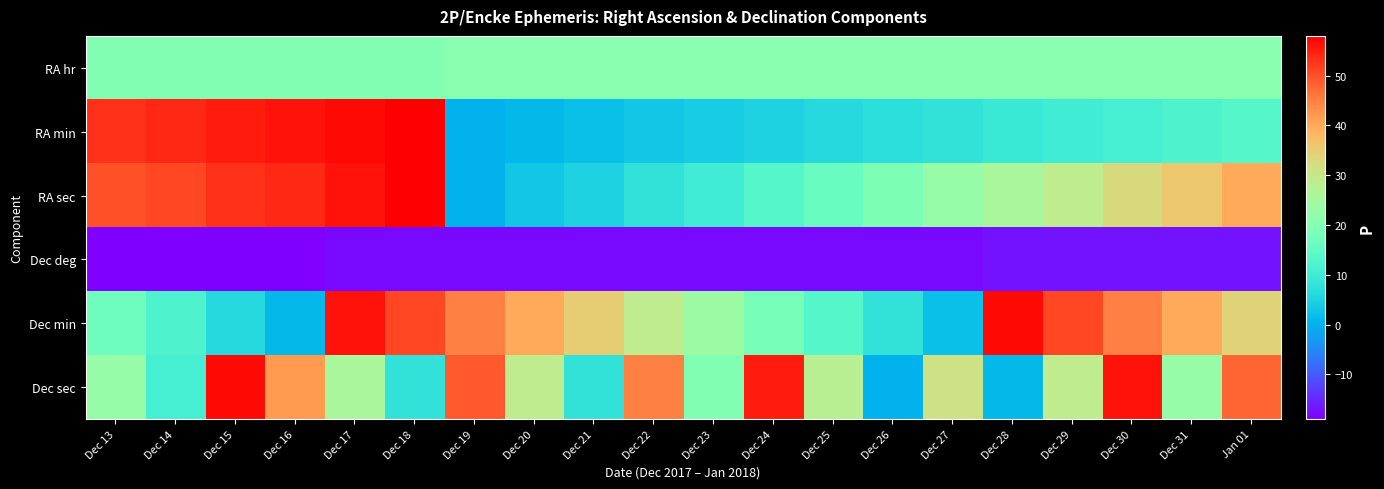

At how many categories does at least one series exceed 40?

13